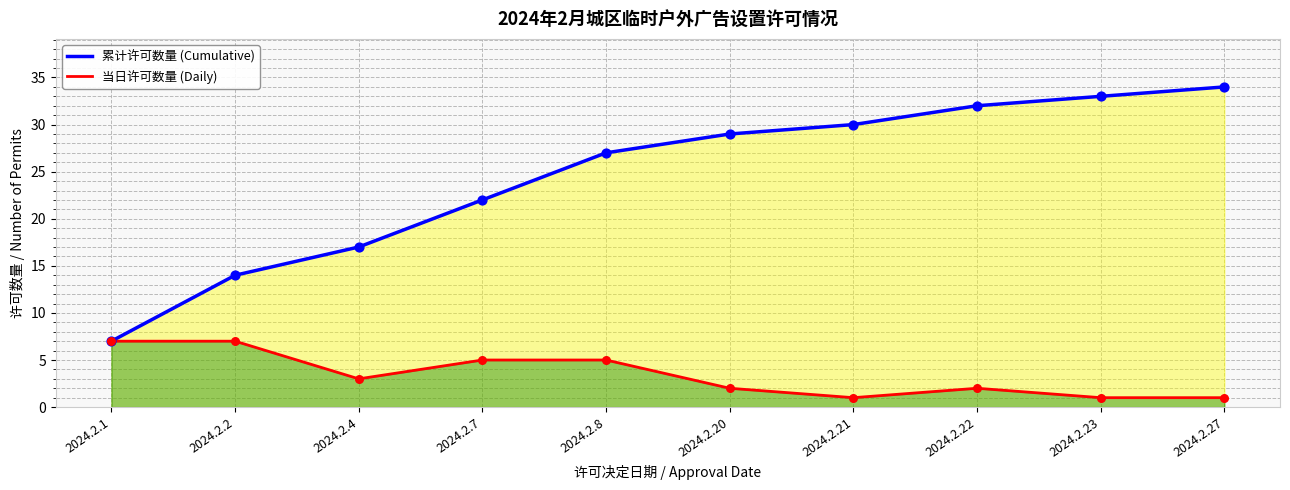

What is the total value across all series at 2024.2.20?

31